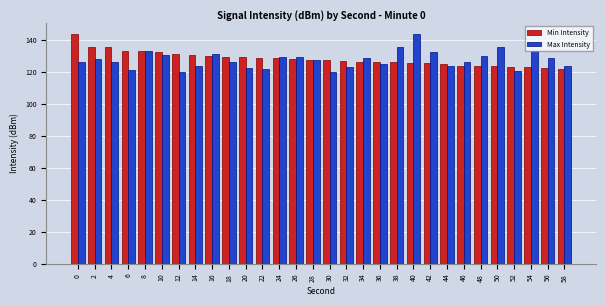

What is the lowest value of the Min Intensity series?

121.7